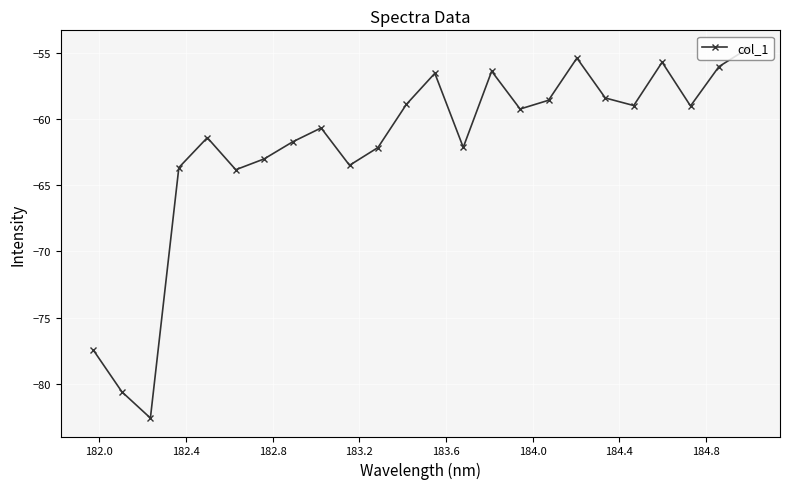

What is the value of the 21st point from the left?

-55.7